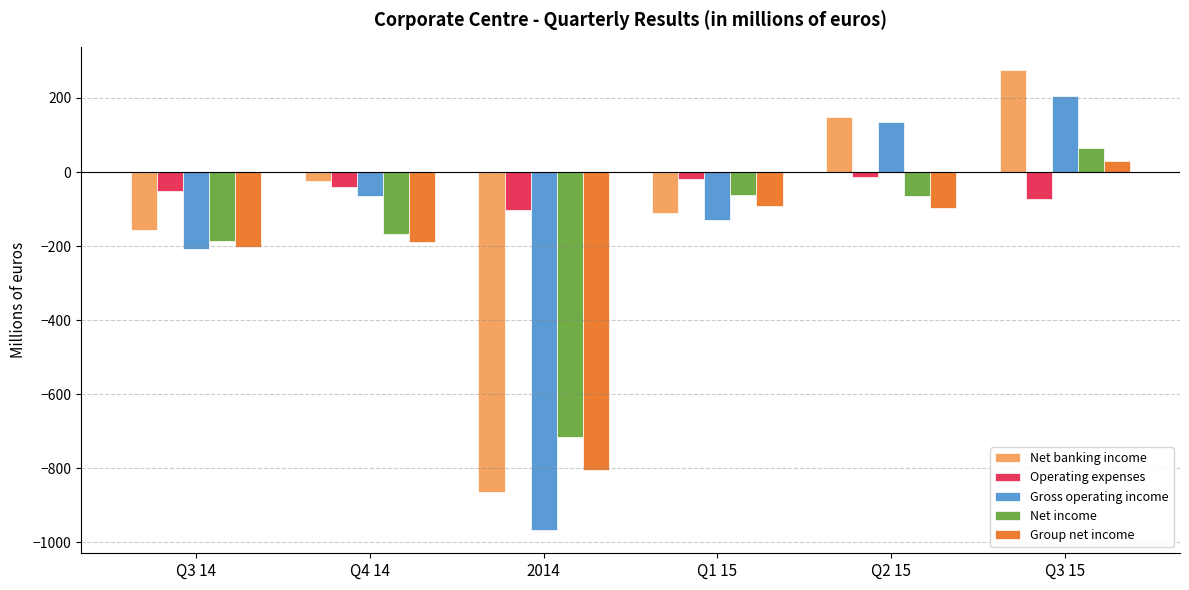

At which category does the chart reach its minimum across all series?

2014